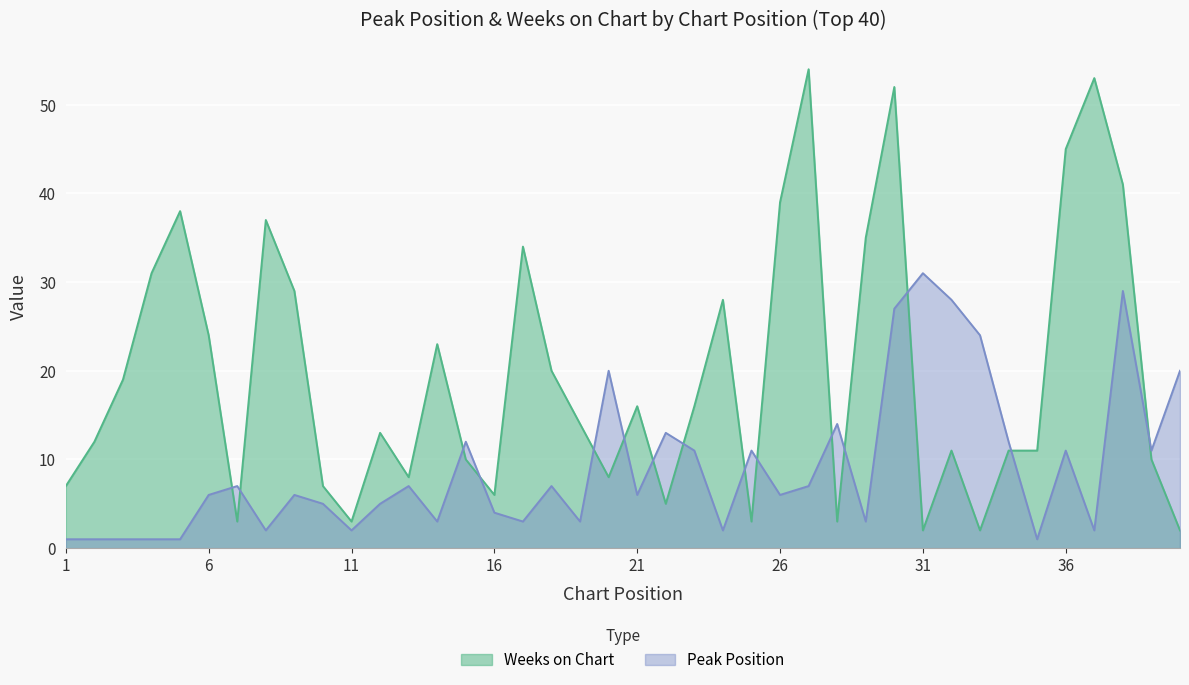

True or false: Weeks on Chart has a value of 12 at 2.

True